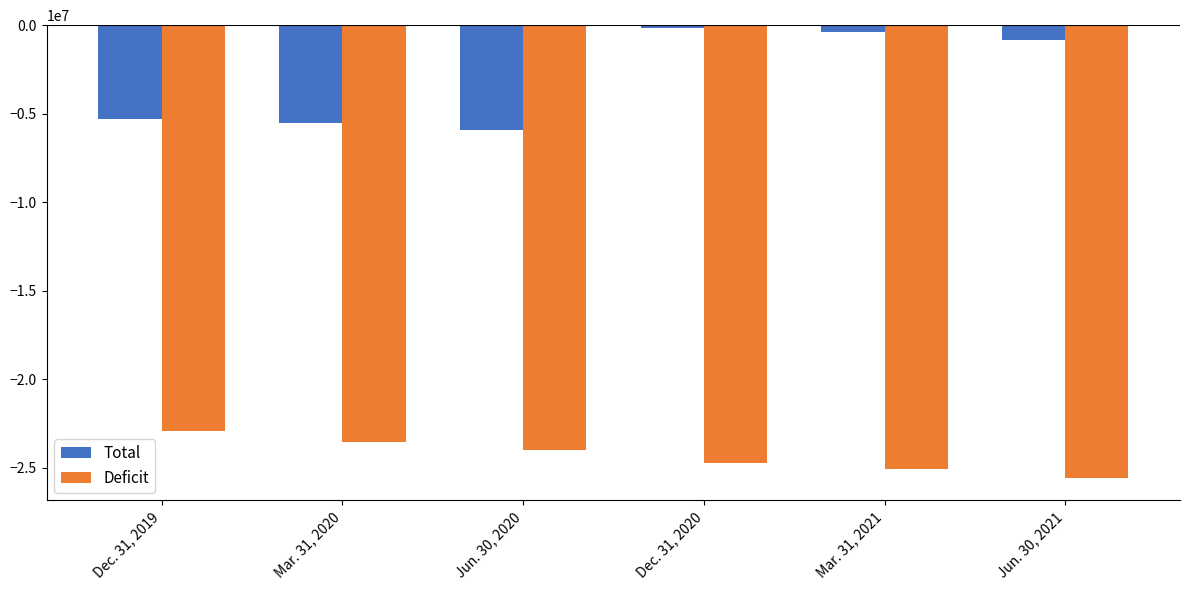

Which series has the largest total across all categories?

Total